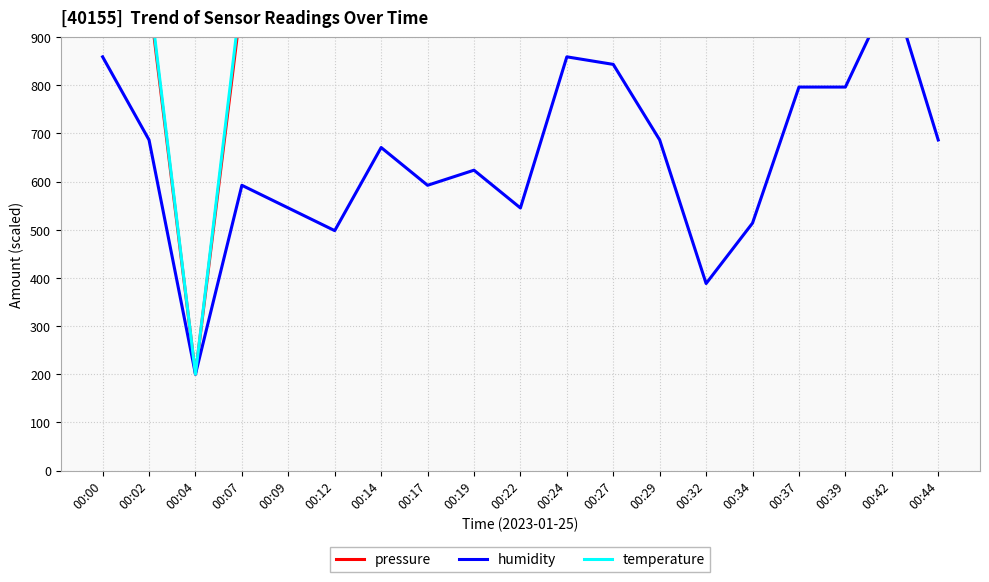

What is the difference between the humidity values at 00:27 and 00:09?

298.0